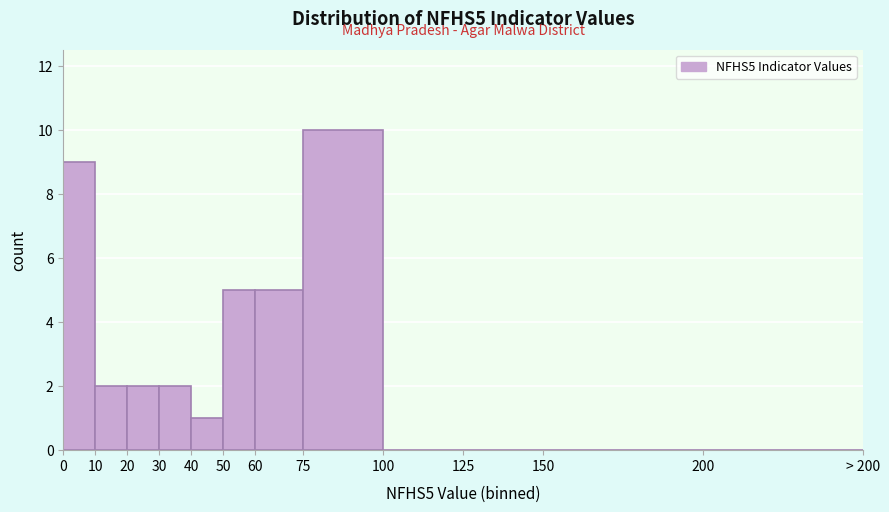

Reading left to right, transcribe all the data shown in this chart.

0=9	10=2	20=2	30=2	40=1	50=5	60=5	75=10	100=0	125=0	150=0	200=0